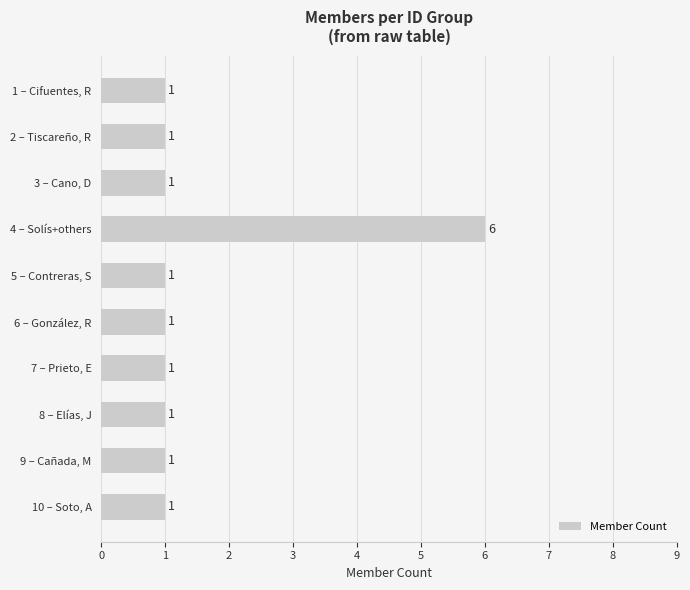

How many data points does each series have?

10